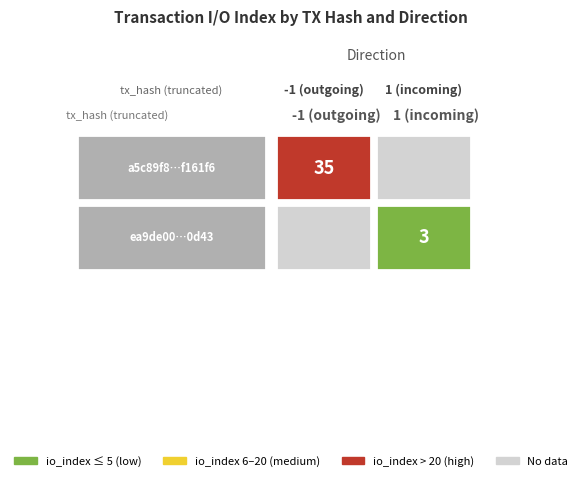

At how many categories does at least one series exceed 23?

1